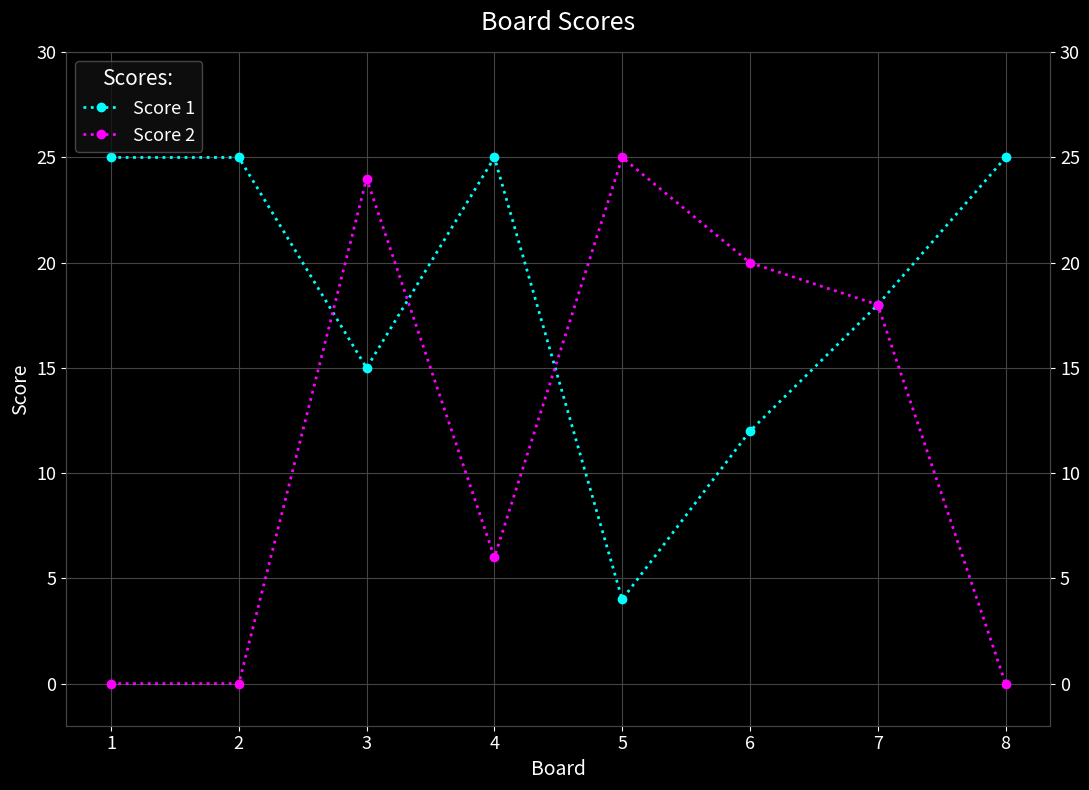

Which series changed the most between 2 and 4?

Score 2